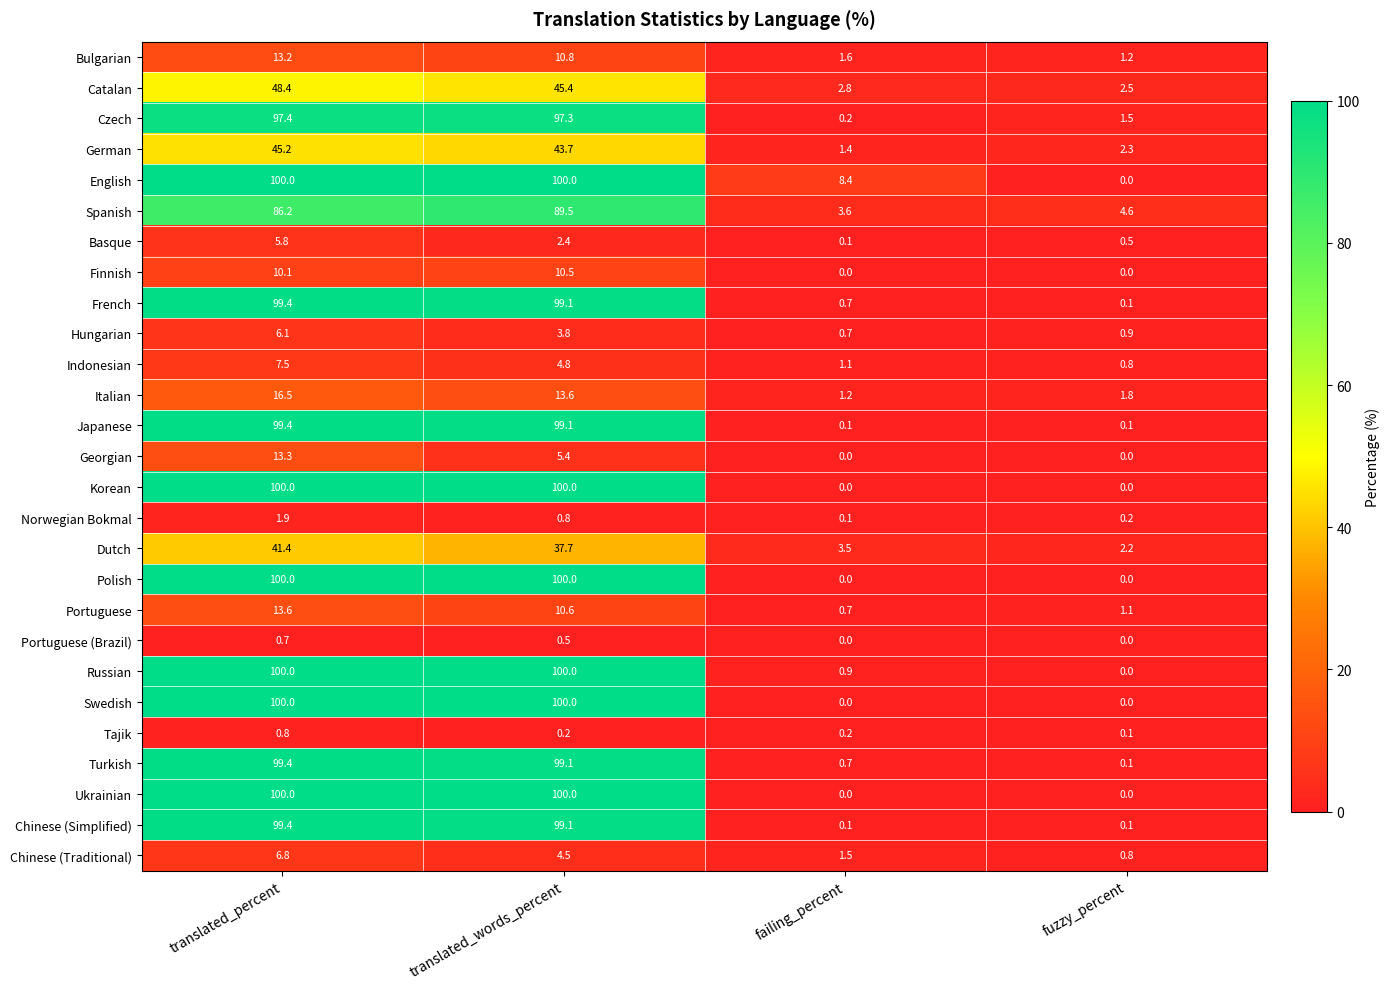

What is the difference between the highest and lowest values at translated_words_percent?

99.8